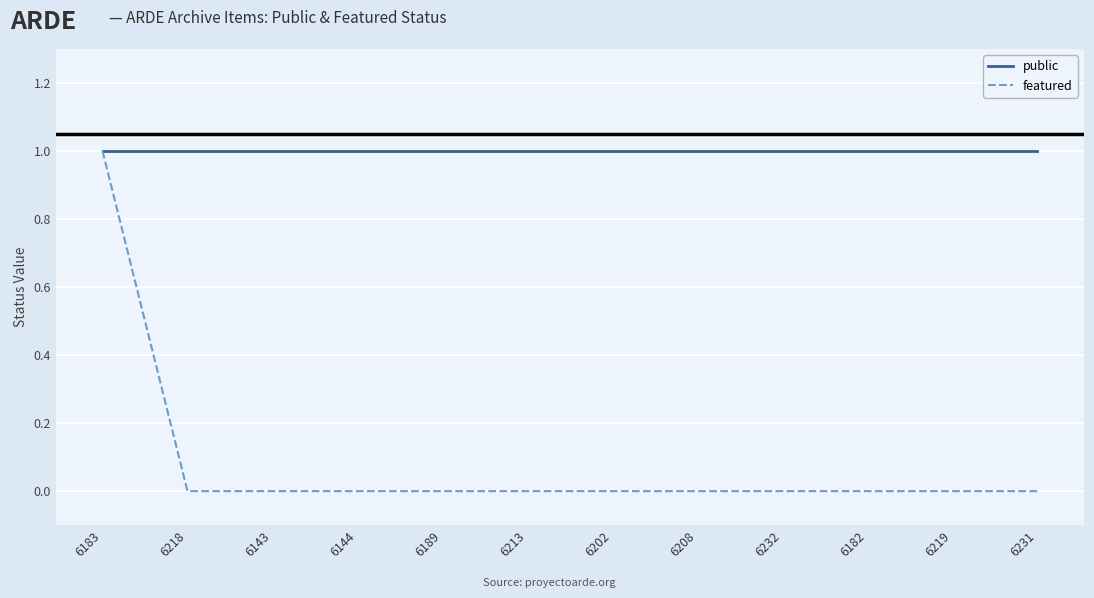

Which series has the largest total across all categories?

public